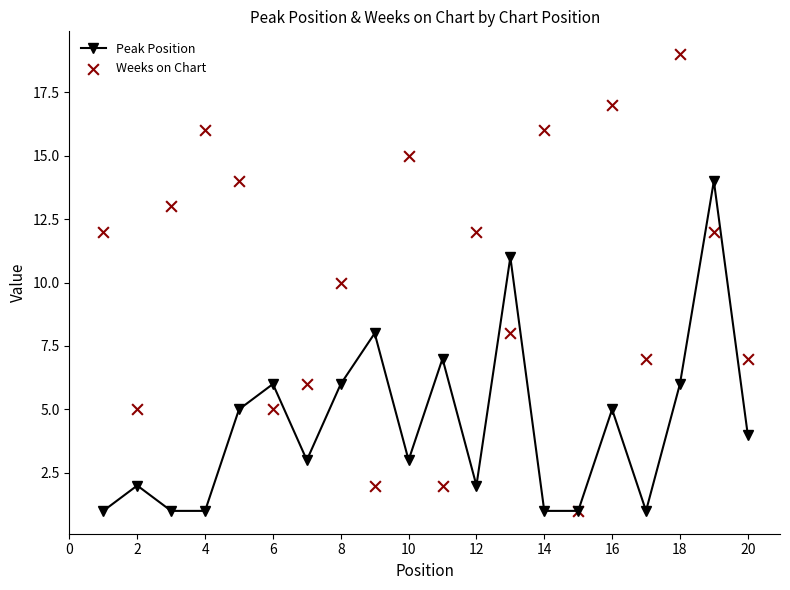

What are all the series names shown in the legend?

Peak Position, Weeks on Chart